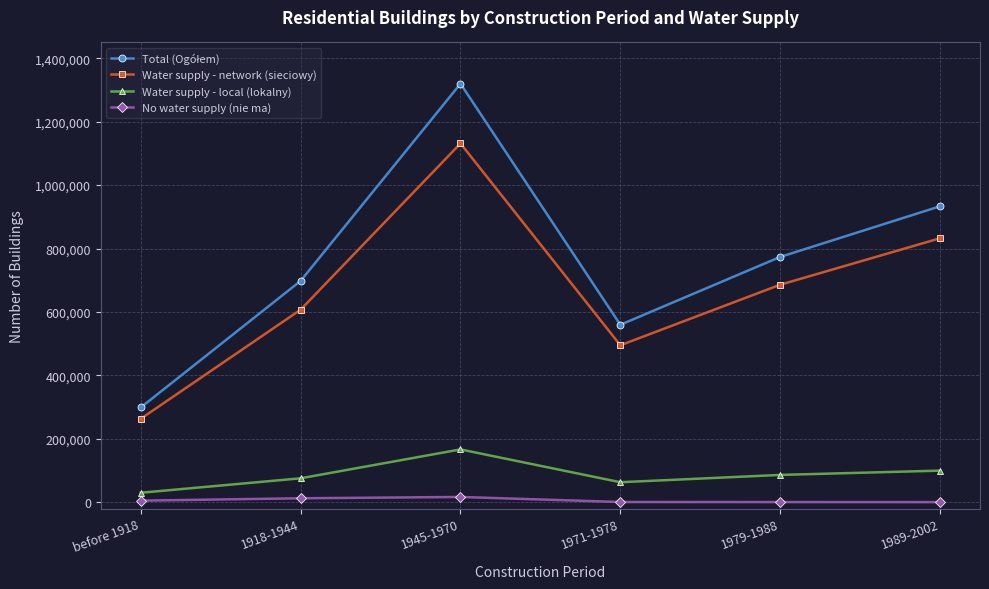

True or false: No water supply (nie ma) has a value of 193 at 1989-2002.

True